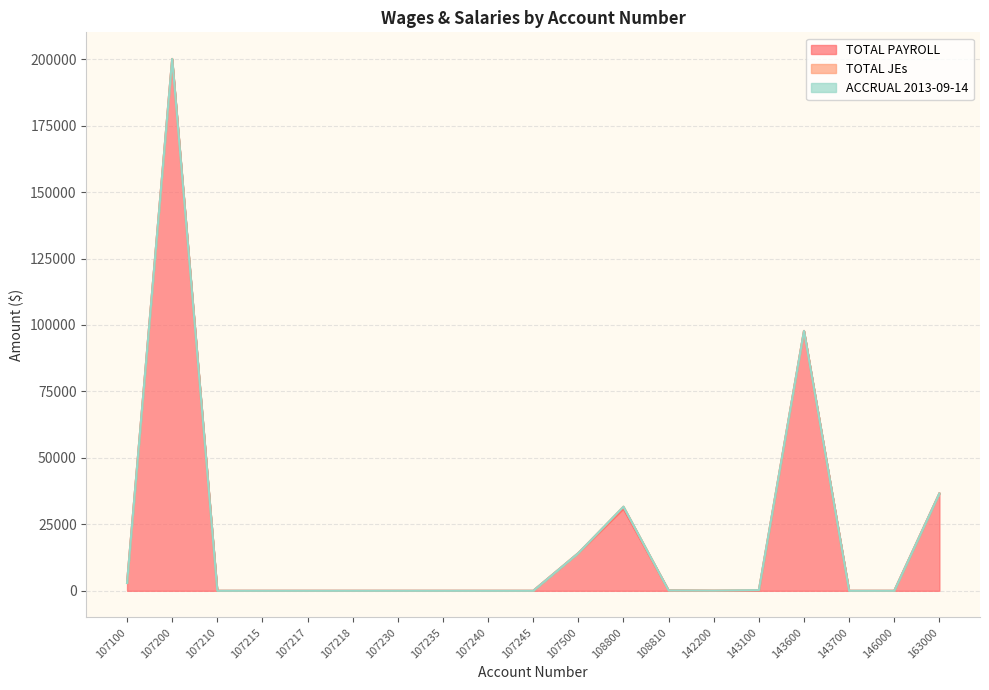

True or false: ACCRUAL 2013-09-14 and TOTAL PAYROLL intersect in this chart.

False